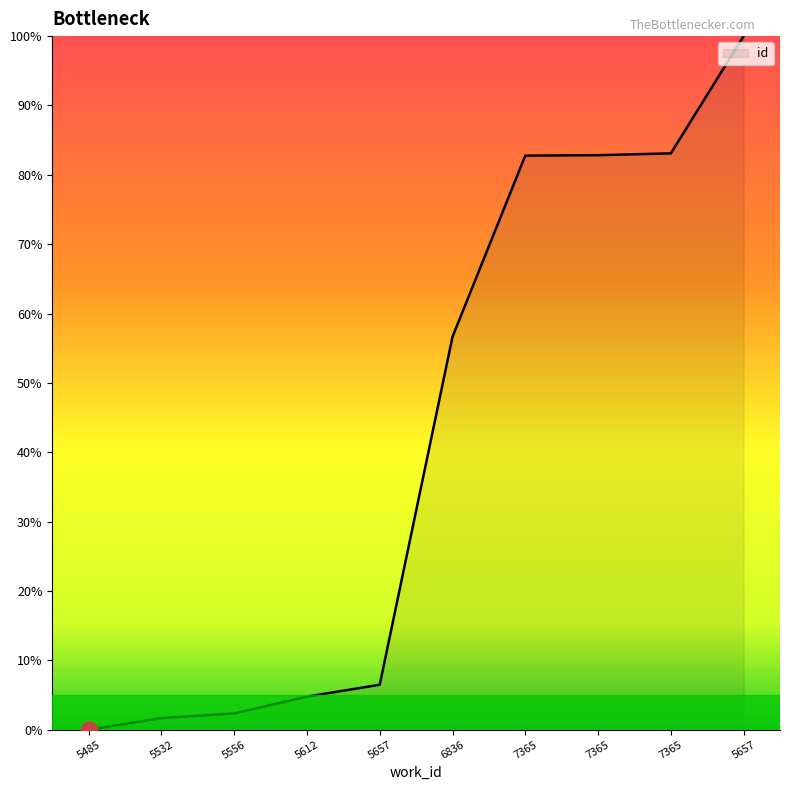

Which label corresponds to the smallest value in the chart?

5485